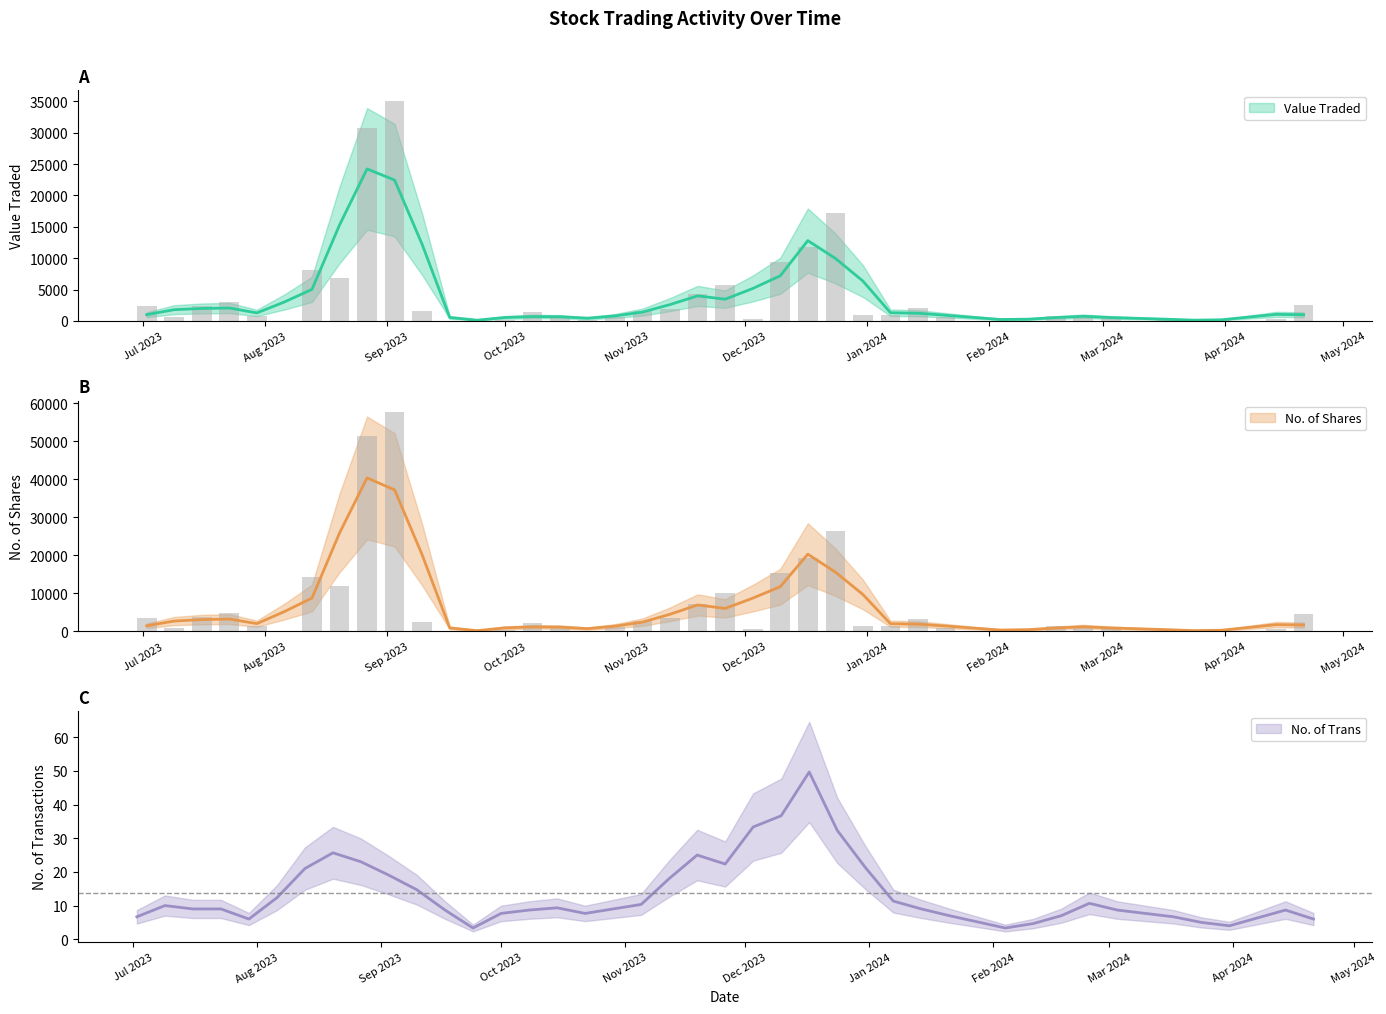

Does the chart contain any negative values?

No